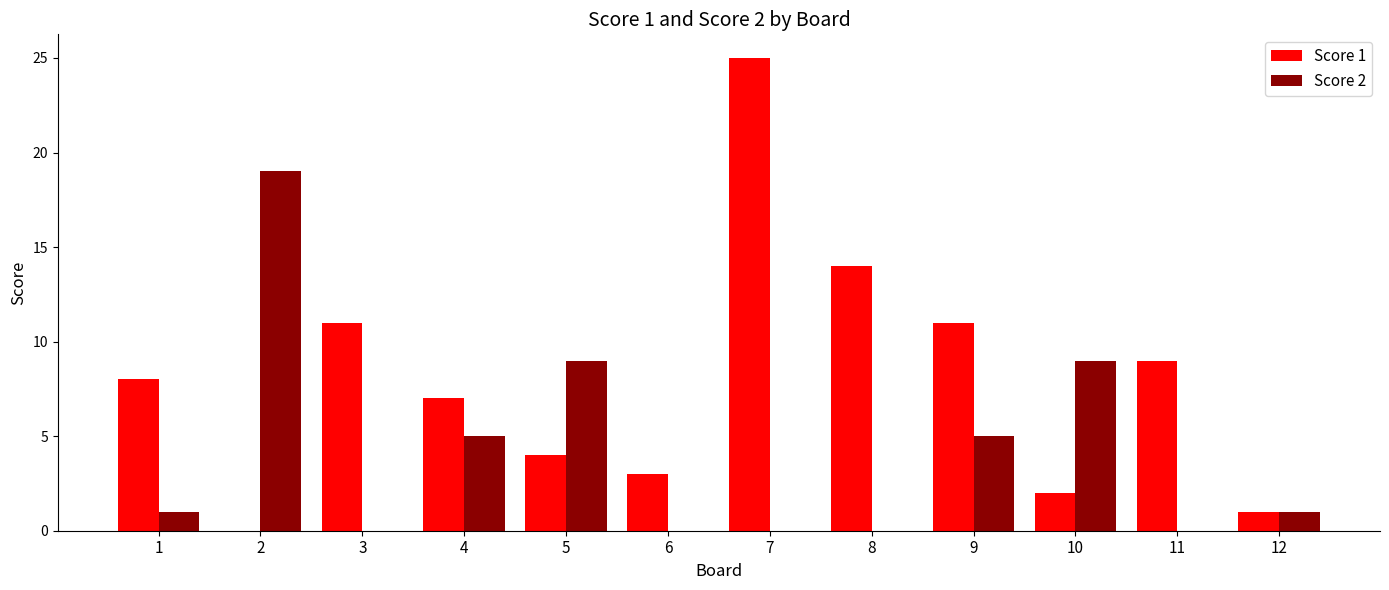

What is the total value across all series at 1?

9